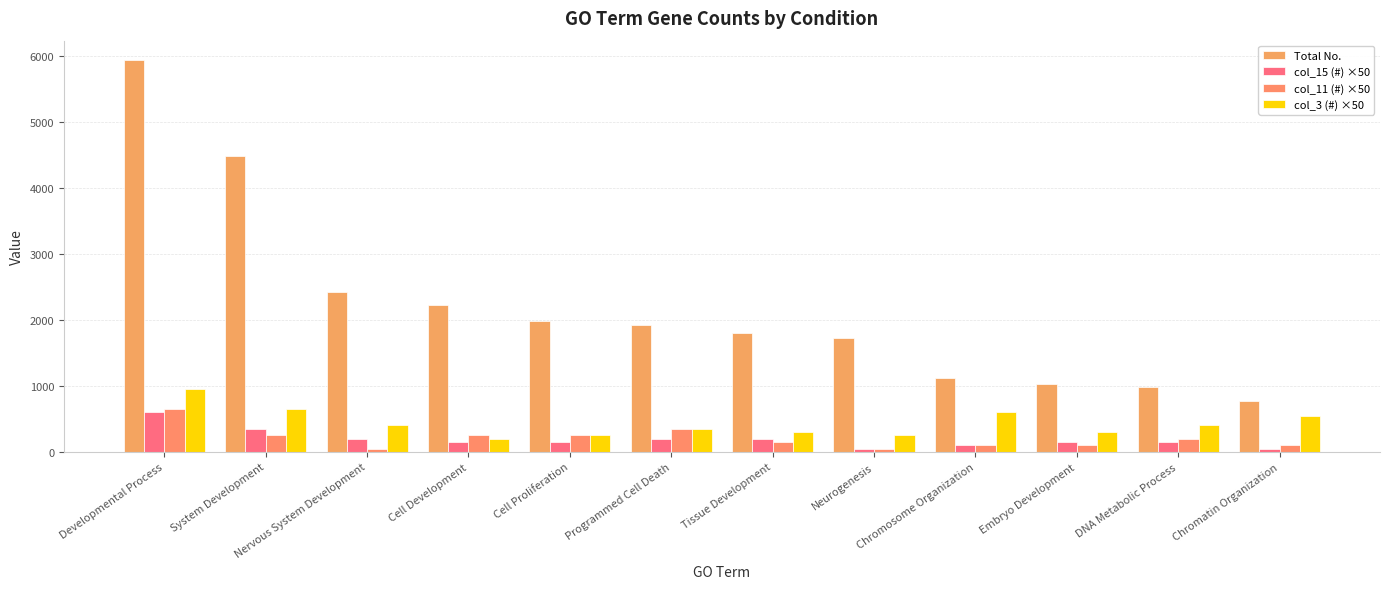

What is the label of the 12th bar from the left?

Chromatin Organization